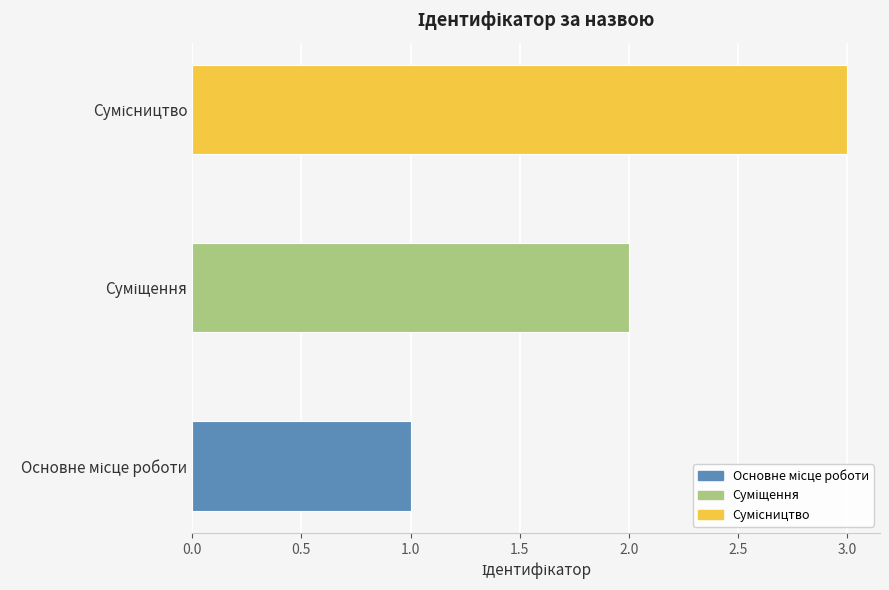

Does the chart contain stacked bars?

No